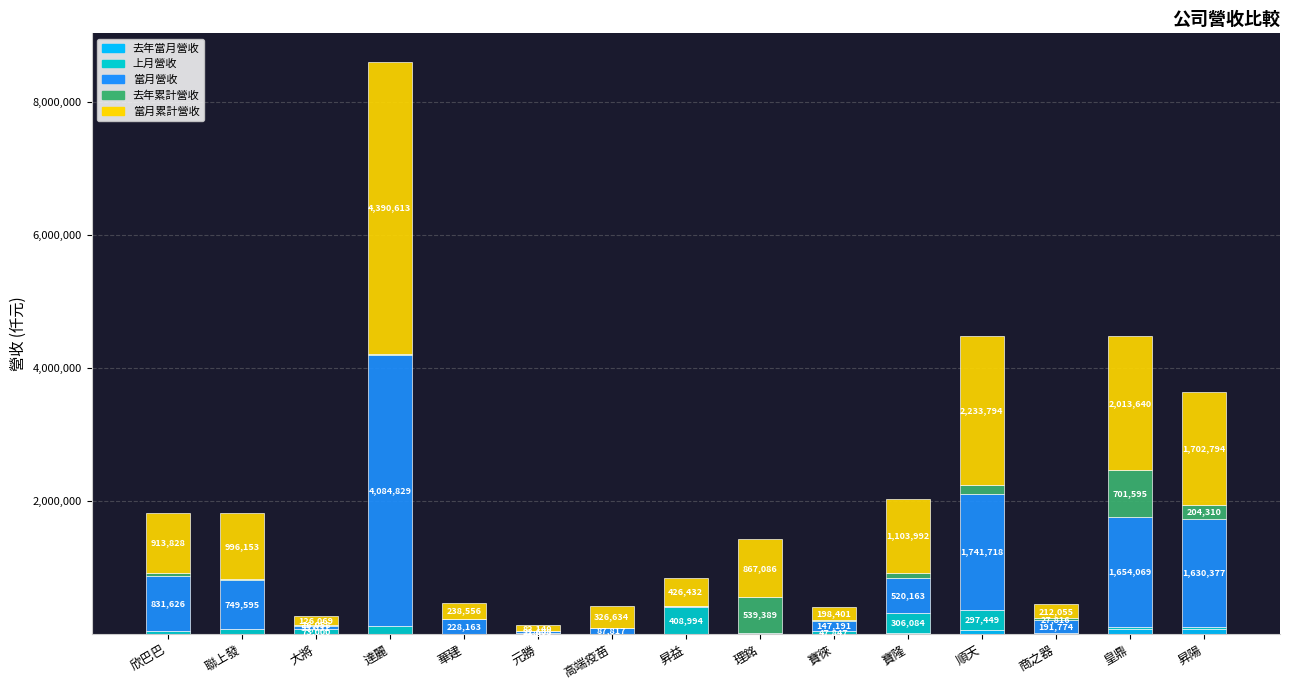

At which category is the sum across all series the highest?

達麗